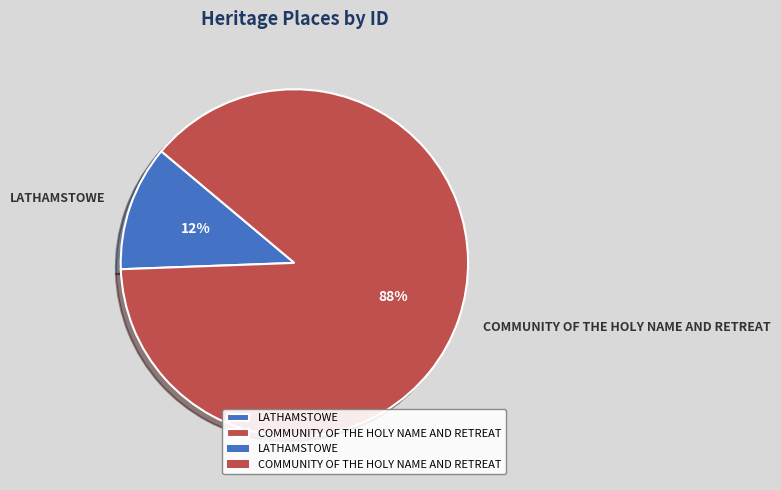

The LATHAMSTOWE slice represents 24% of the pie. True or false?

False